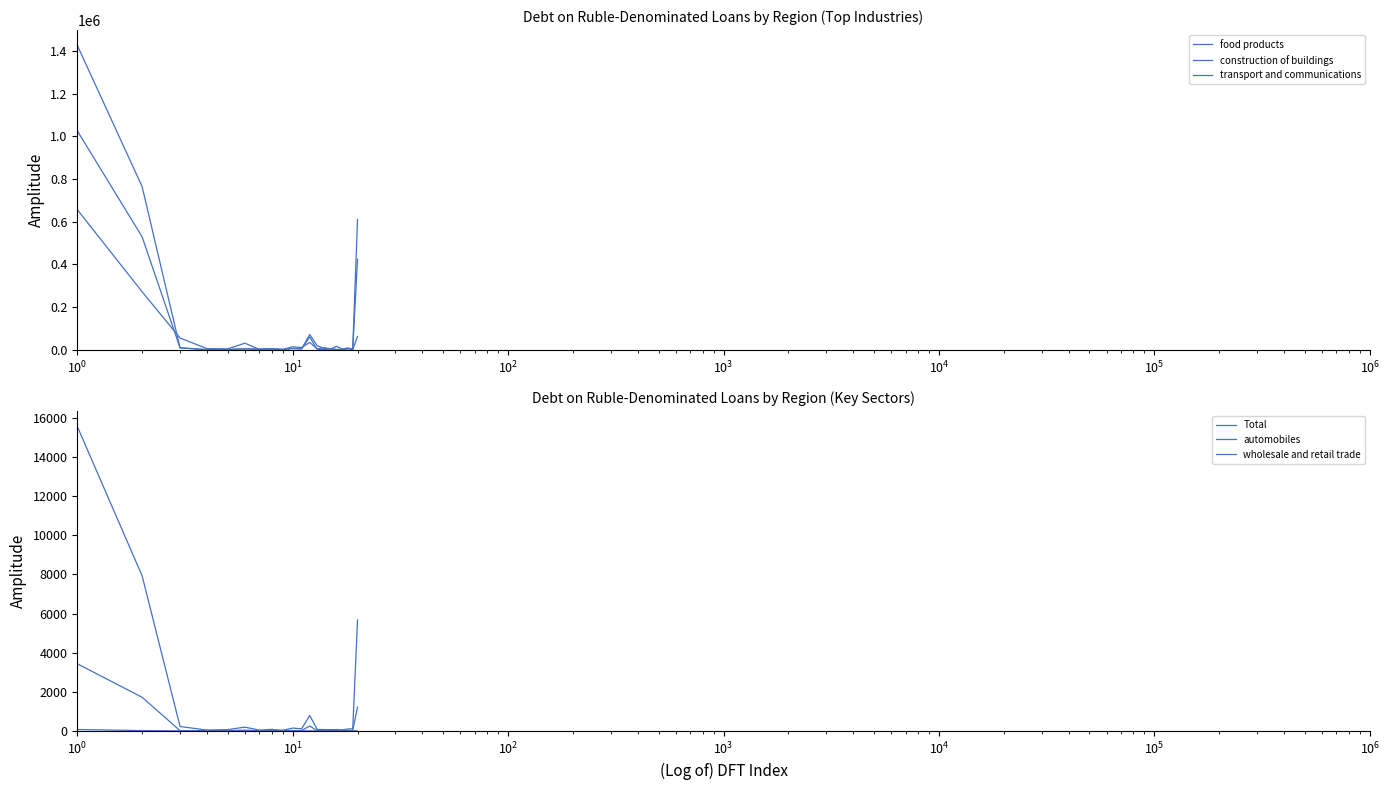

What is the average value of the wholesale and retail trade series?

343.6